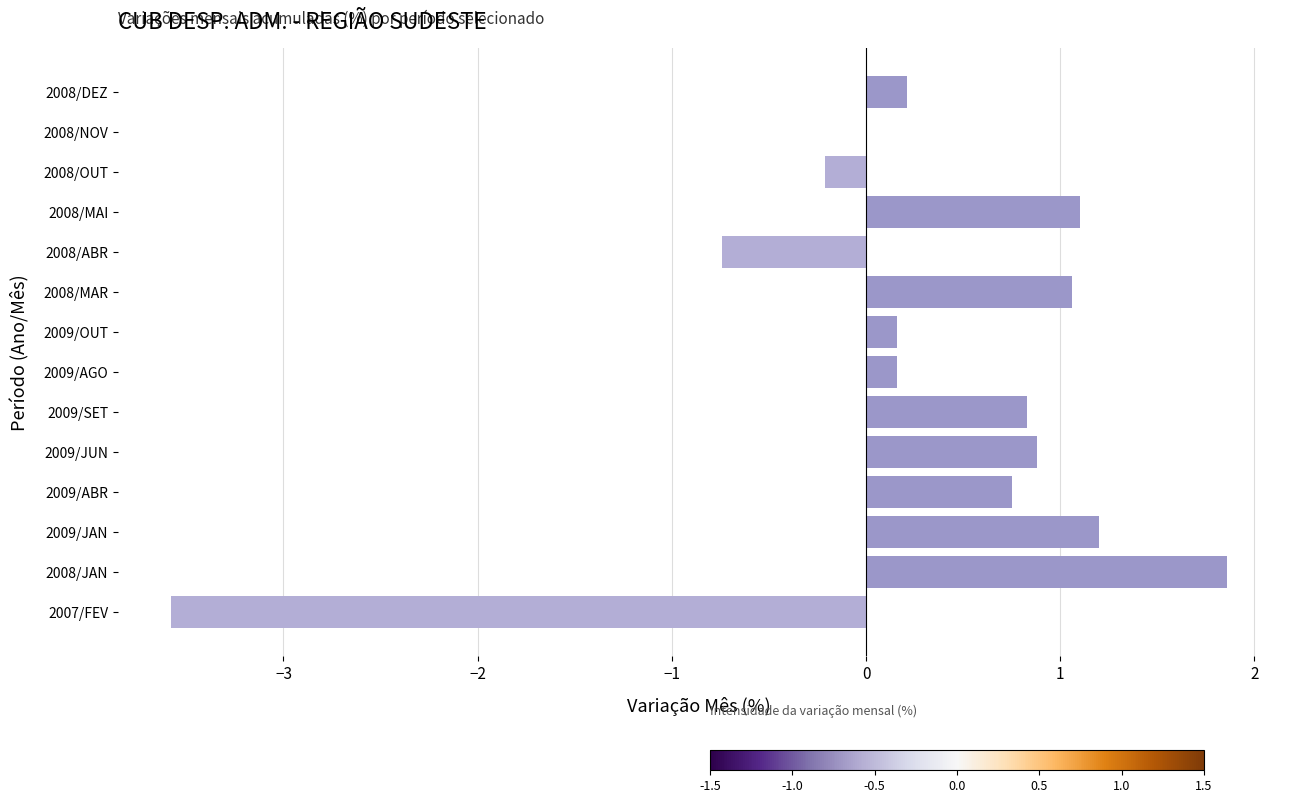

Which label corresponds to the largest value in the chart?

2008/JAN